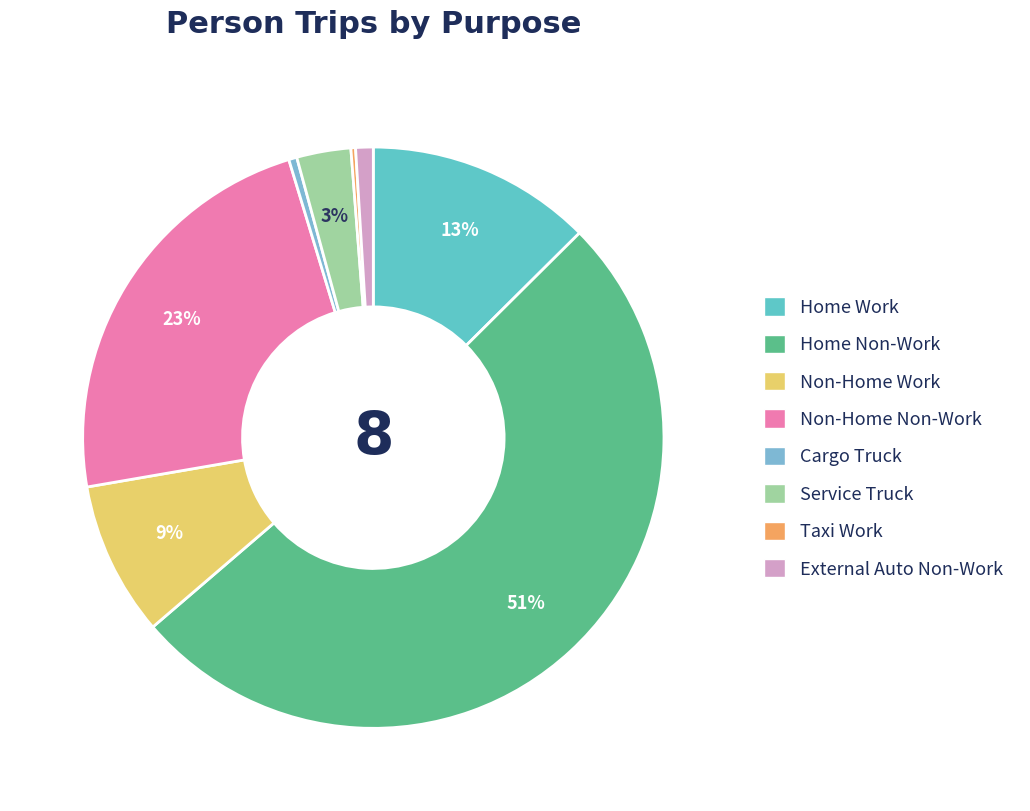

Combined, what portion of the pie is Non-Home Work and External Auto Non-Work?

9.6%